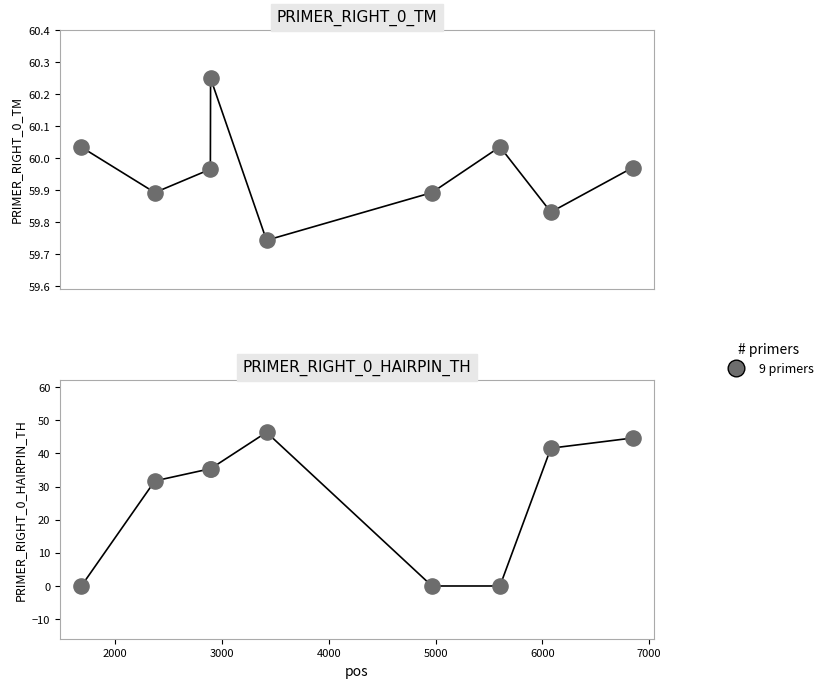

Which series has the largest total across all categories?

PRIMER_RIGHT_0_TM